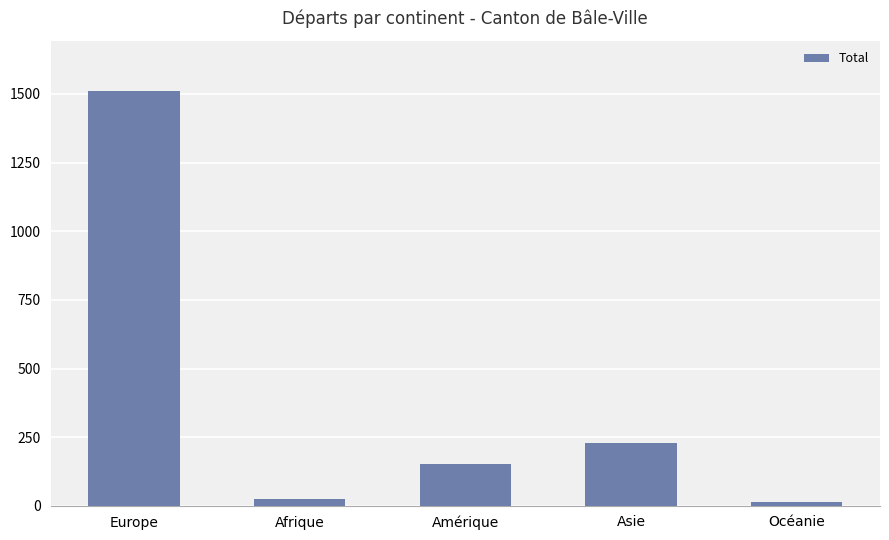

What is the sum of the values at Europe and Amérique?

1664